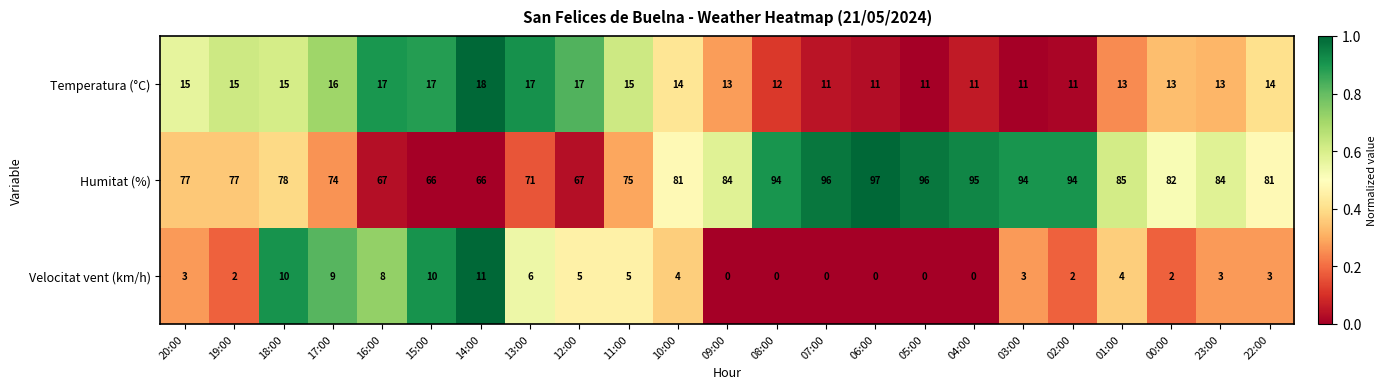

How many data points does each series have?

23